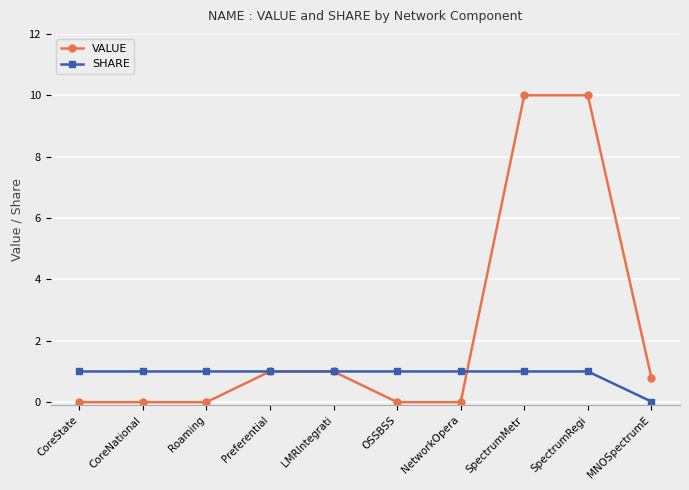

Rank the series at NetworkOpera from lowest to highest value.

VALUE, SHARE